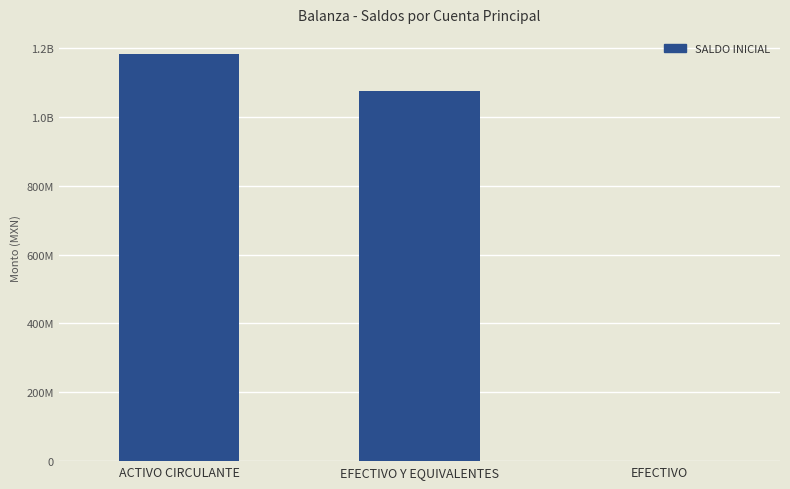

What is the greatest value displayed?

1181980731.6